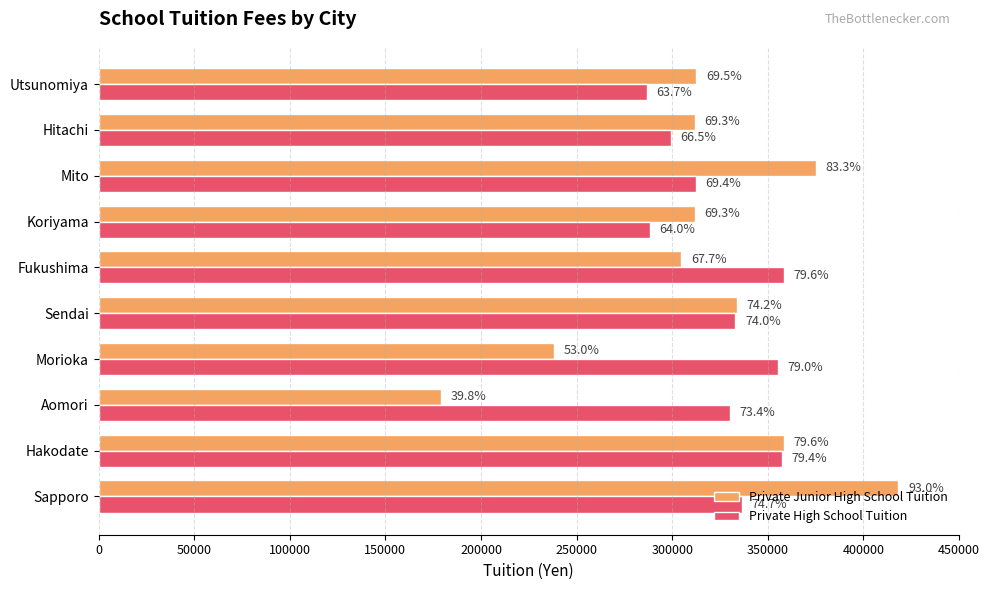

What are all the series names shown in the legend?

Private Junior High School Tuition, Private High School Tuition